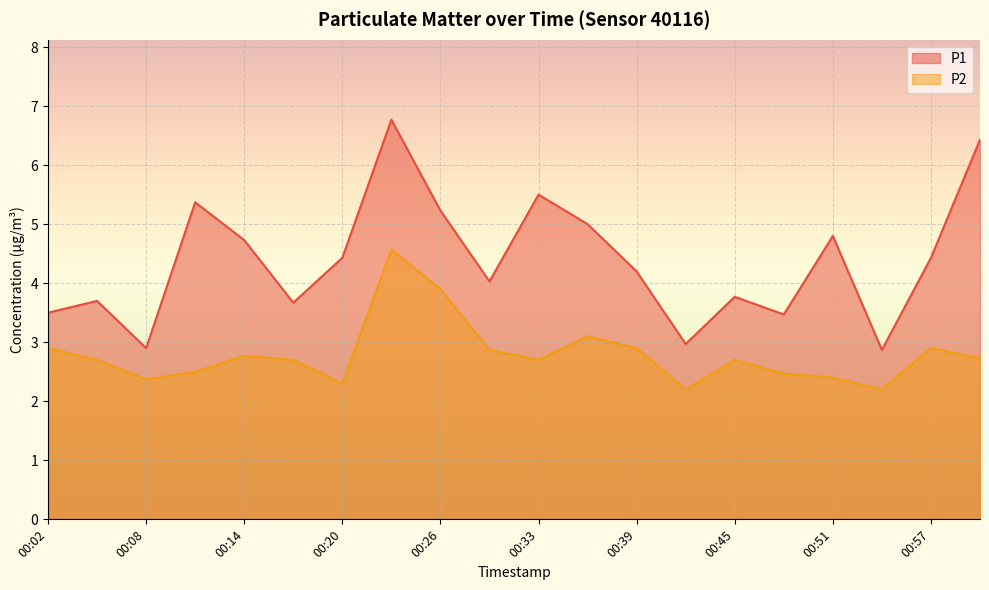

What is the label of the 4th point from the right?

00:51